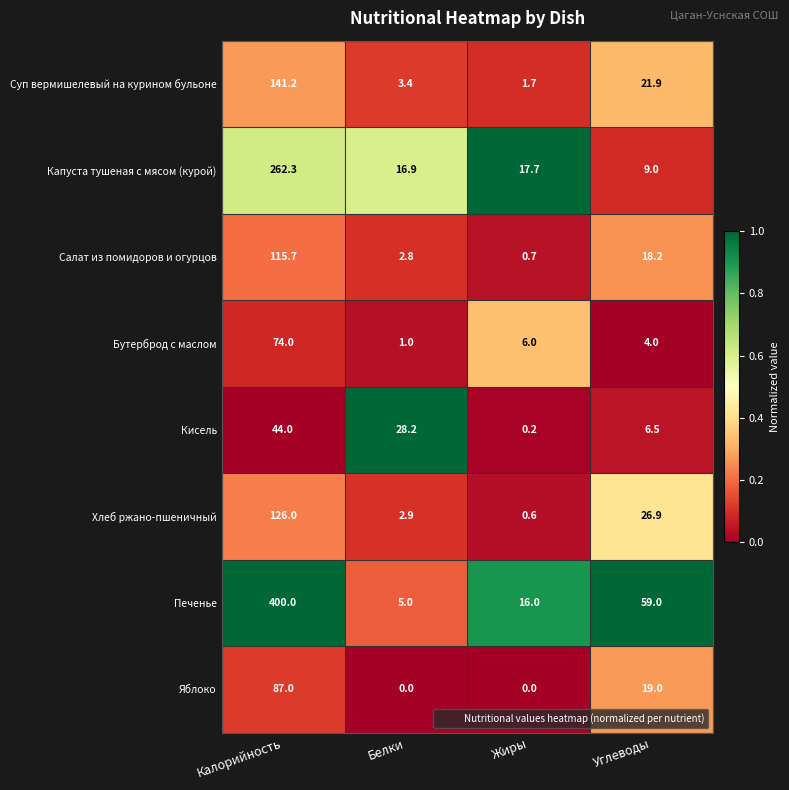

What is the average value of the Печенье series?

120.0